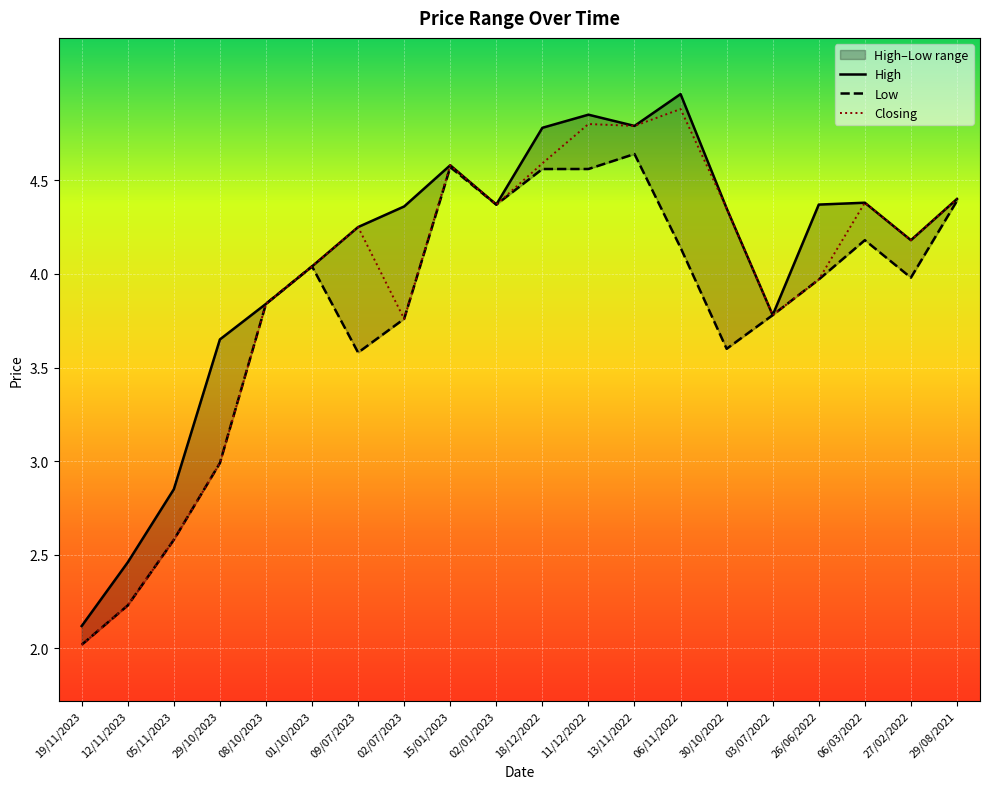

List the series in order of their peak value, highest first.

High, Closing, Low